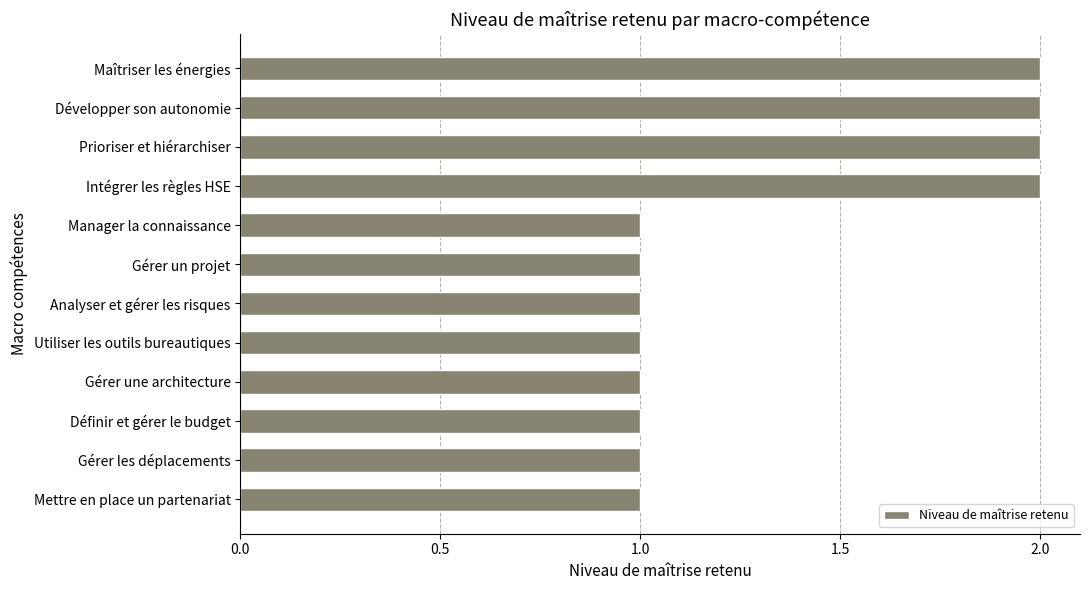

Between Gérer un projet and Développer son autonomie, which is larger?

Développer son autonomie